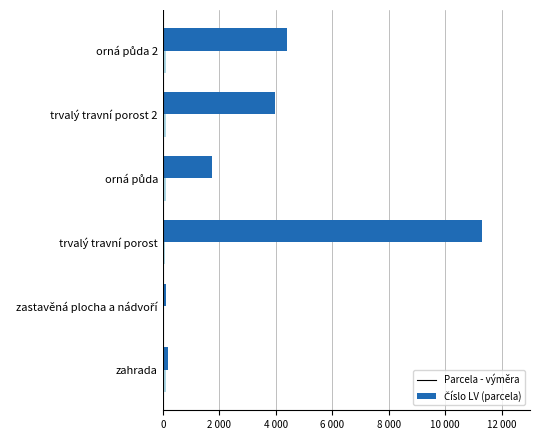

What is the lowest value of the Číslo LV (parcela) series?

37